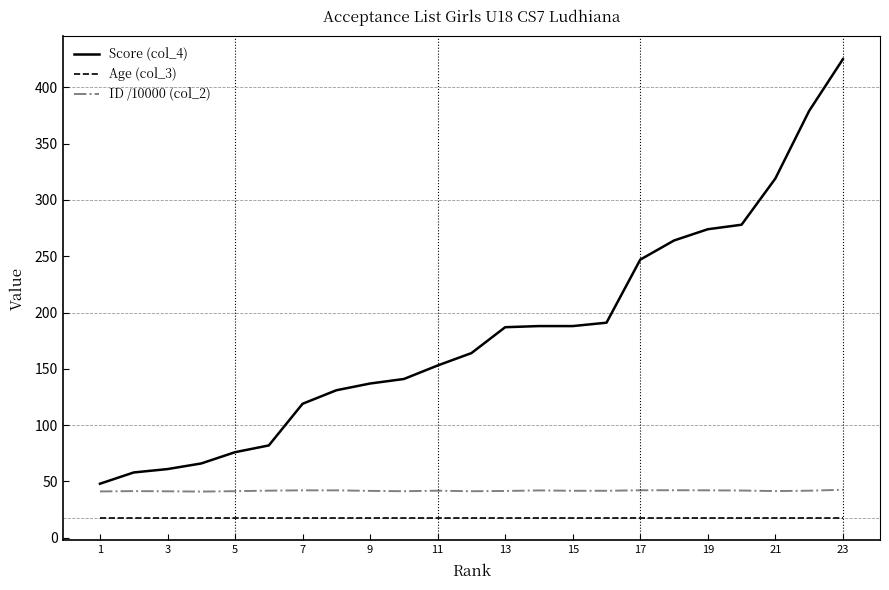

What is the minimum value shown in the chart?

18.0